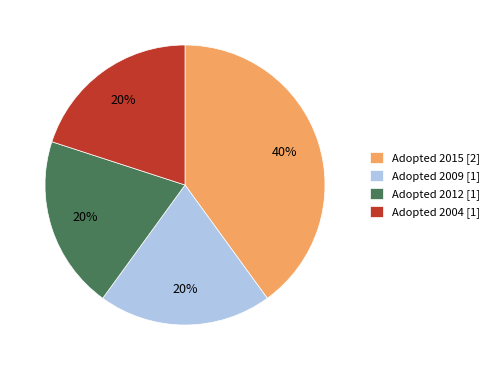

Is there a majority slice in this chart?

No